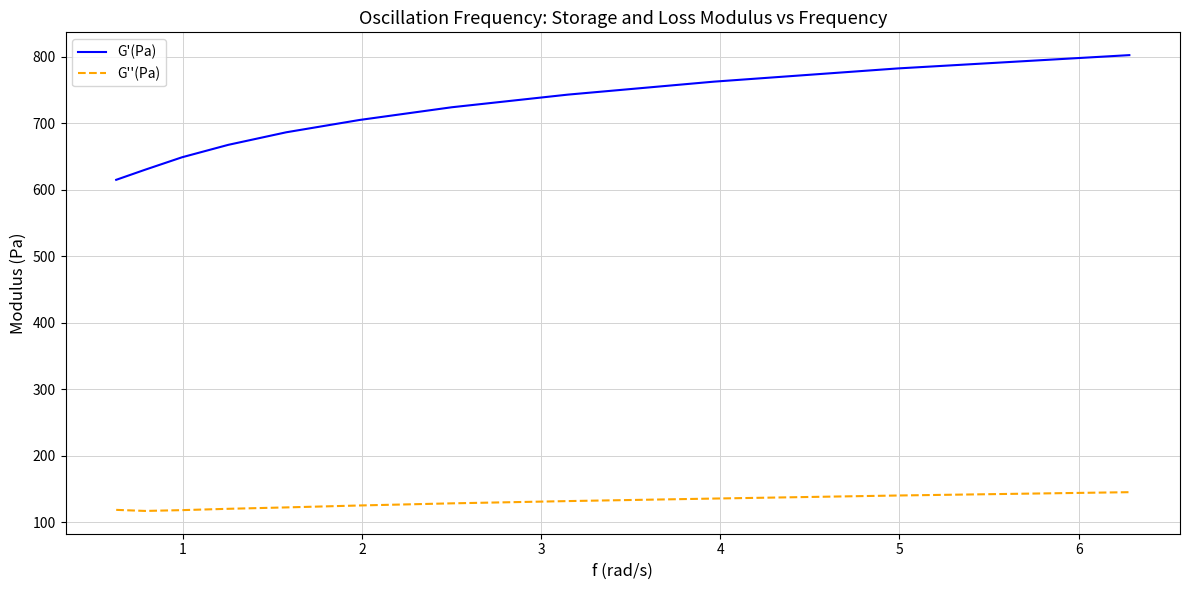

Which series has the widest spread of values?

G'(Pa)